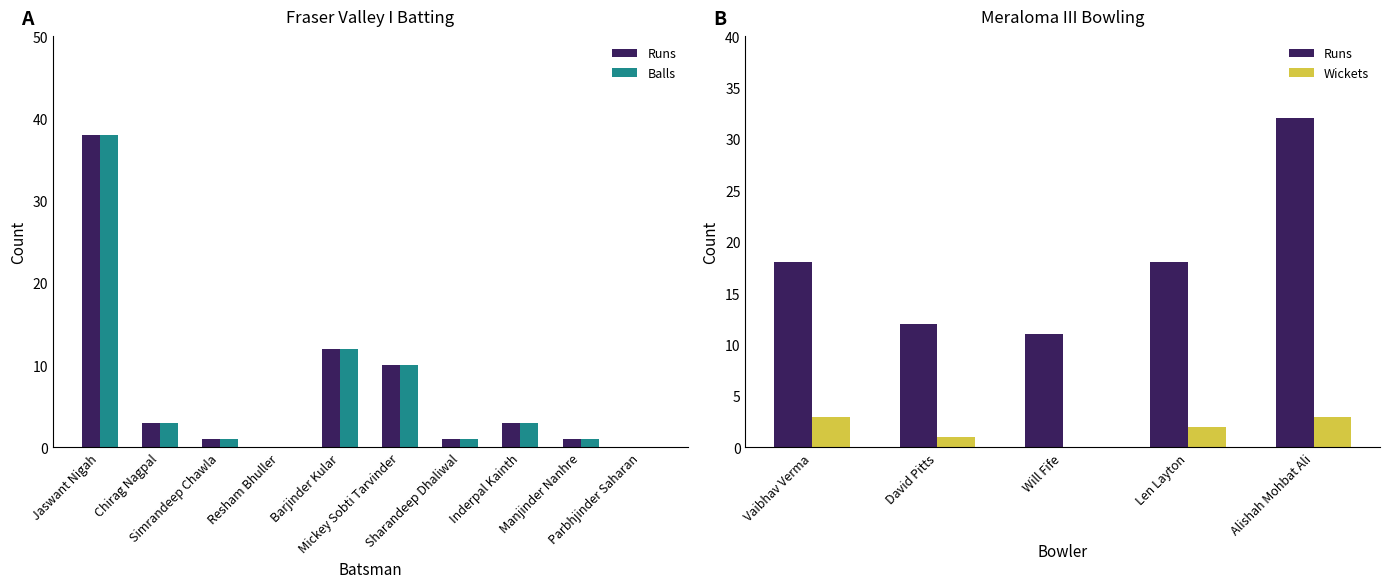

What are all the series names shown in the legend?

Runs, Balls